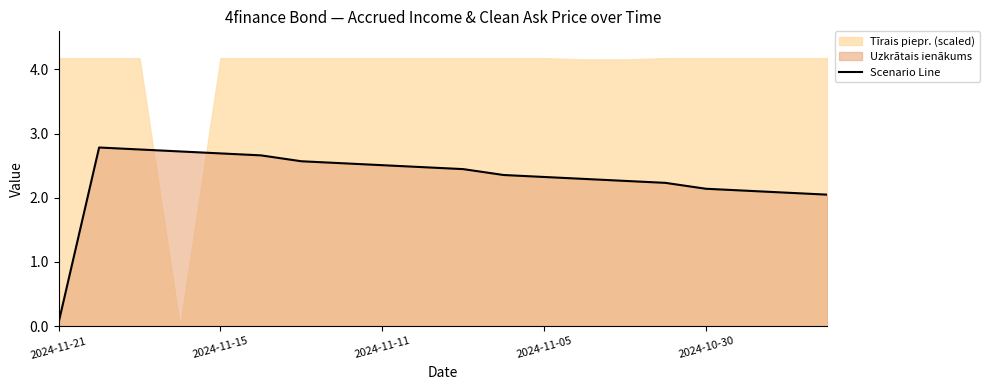

What is the minimum value shown in the chart?

0.1